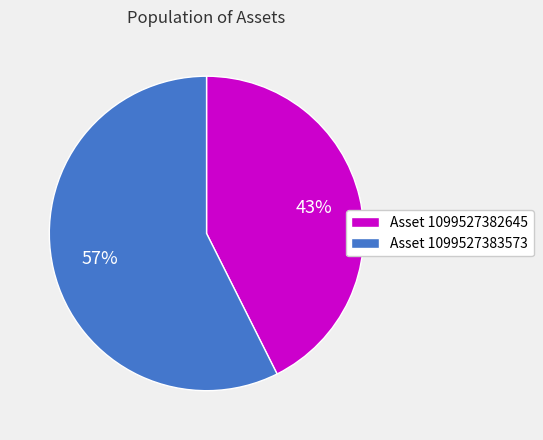

Which category has the biggest portion of the pie?

Asset 1099527383573